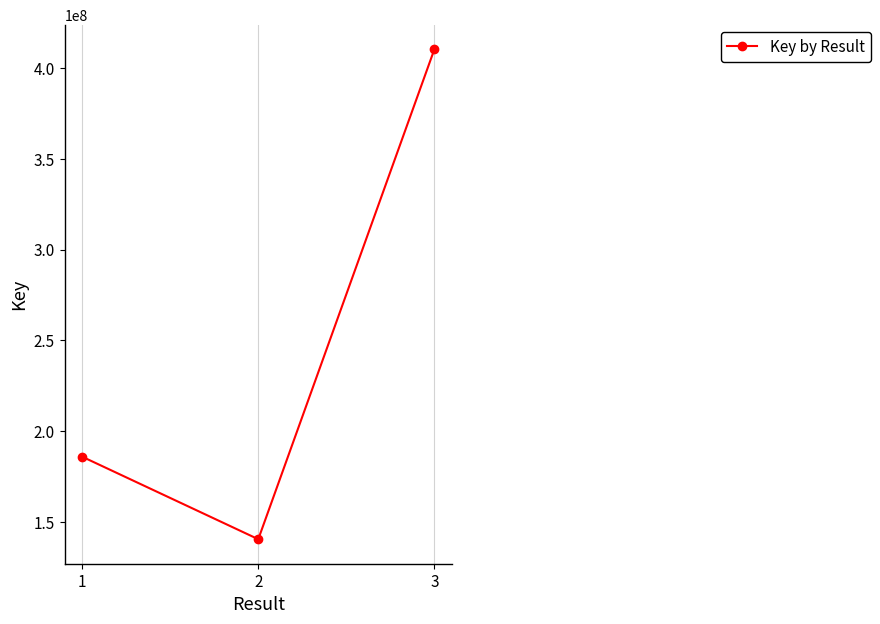

What is the difference between the maximum and minimum values?

269892855